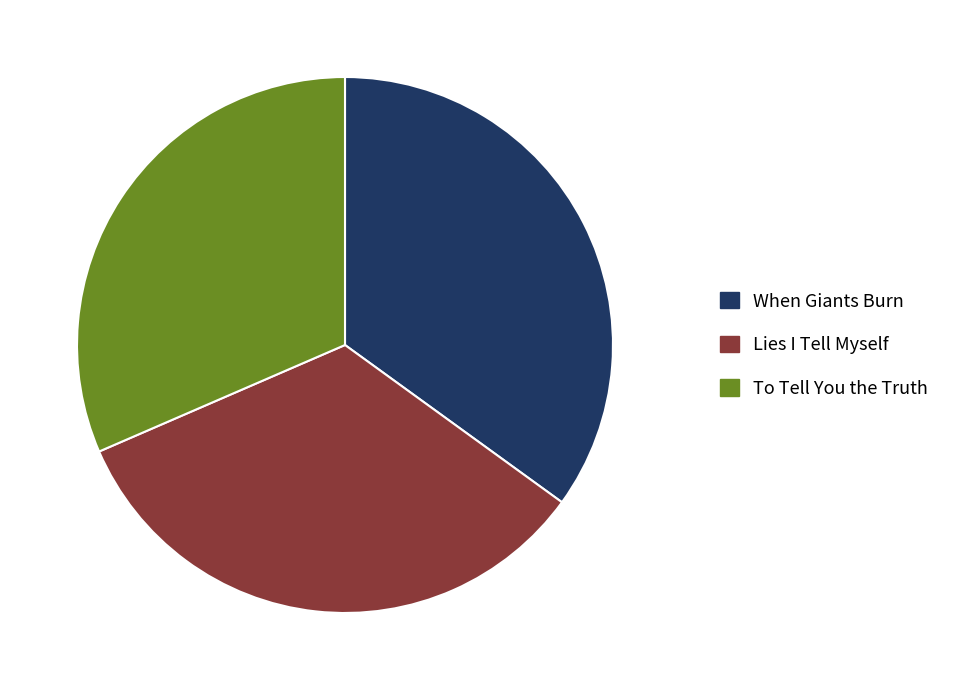

True or false: When Giants Burn accounts for 35% of the total.

True